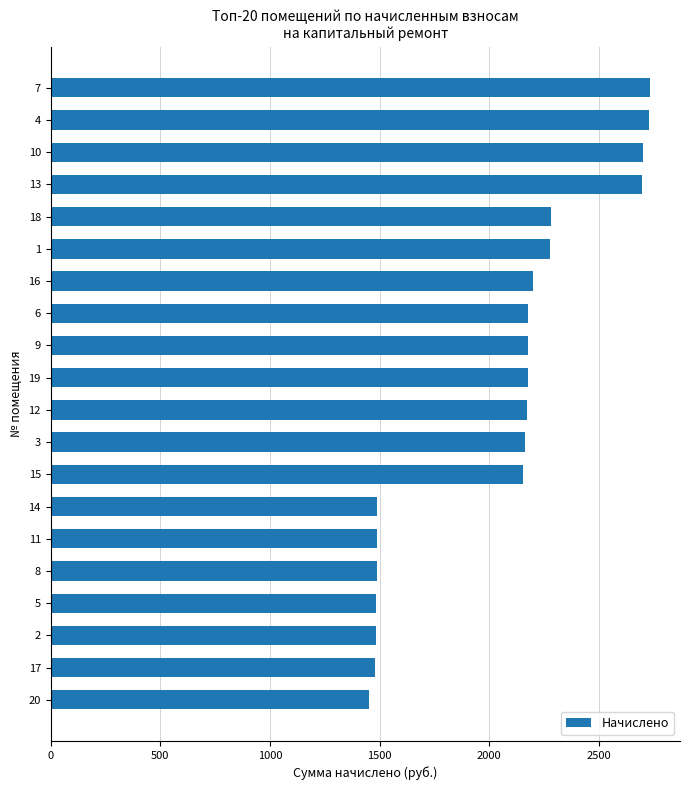

Which has a higher value, 2 or 7?

7